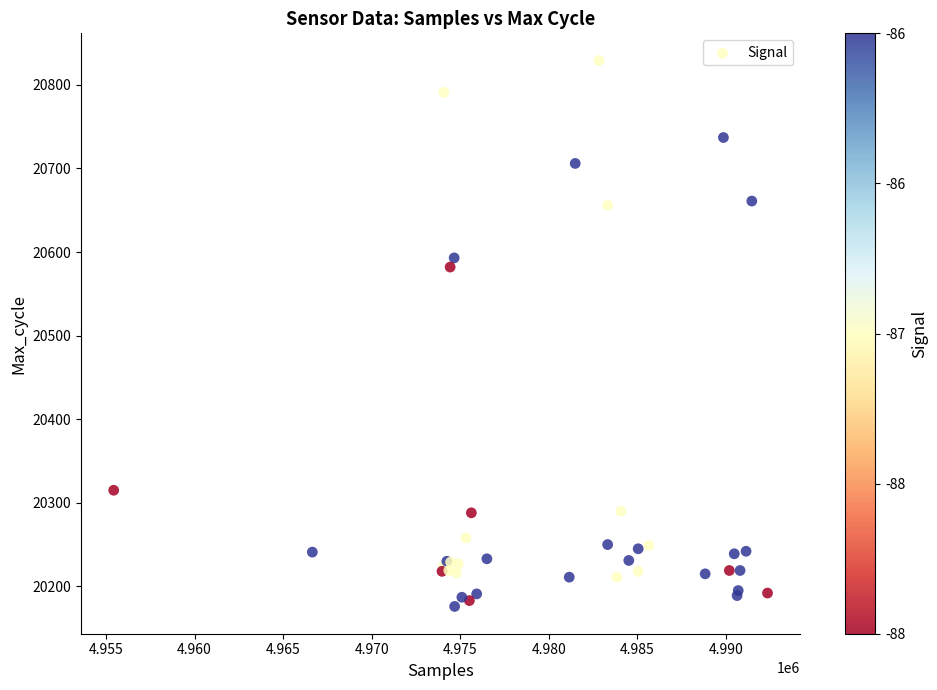

What Y value in the scatter plot is closest to 20502?

20582